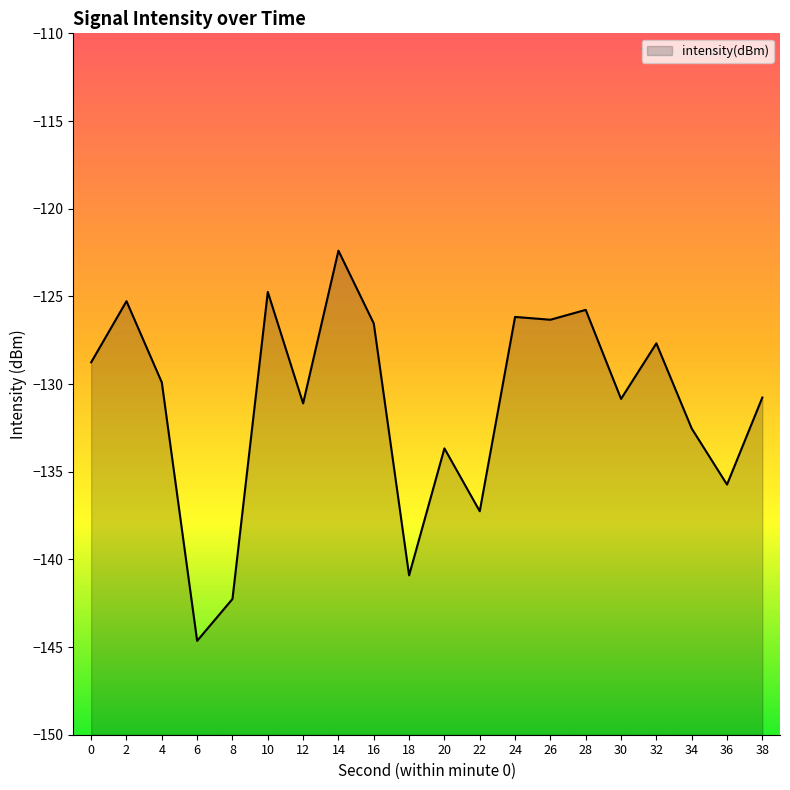

Is it true that the value at 6 is -37.4?

False